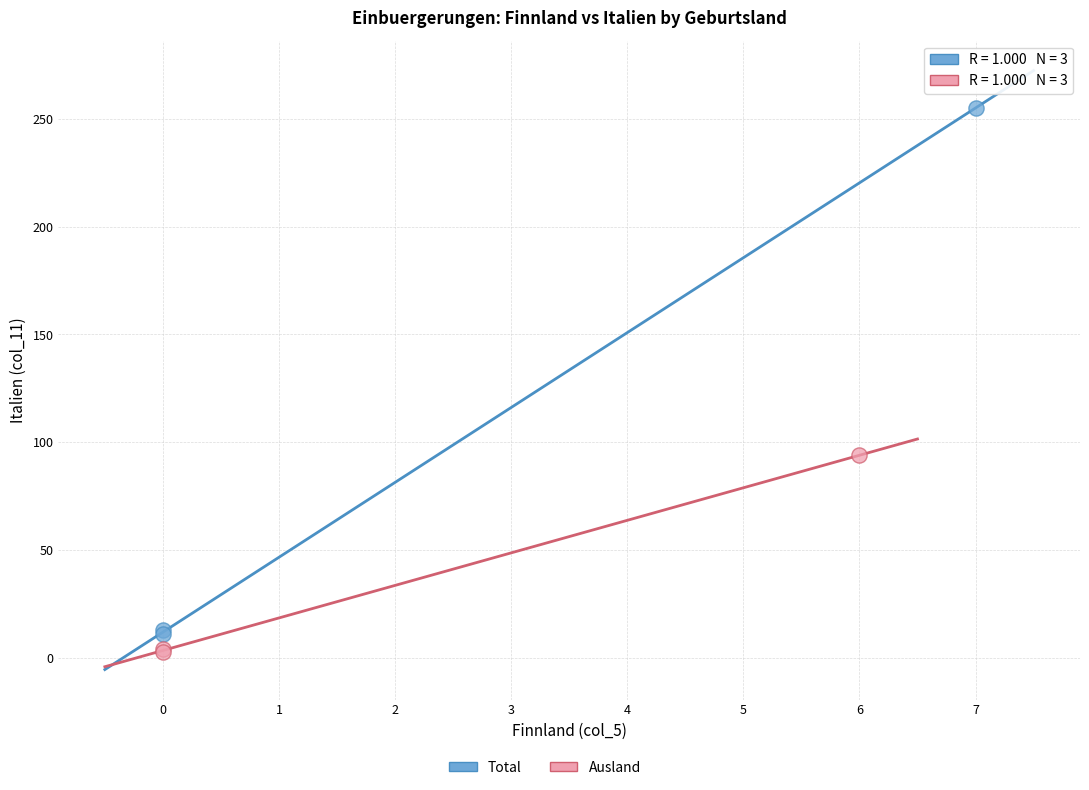

Which series contains the highest Y value?

Total